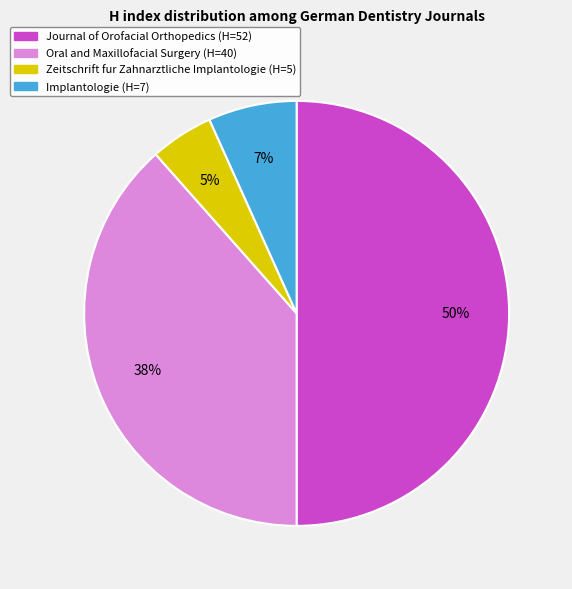

Which has a higher value, Implantologie or Journal of Orofacial Orthopedics?

Journal of Orofacial Orthopedics